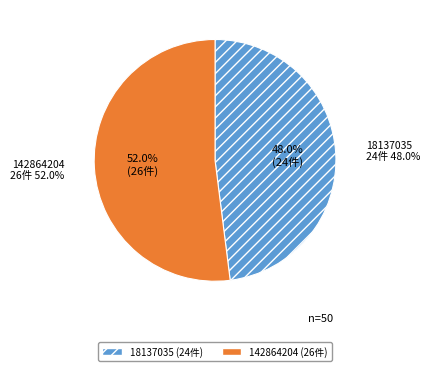

To the nearest percent, what is the difference between the 18137035 and 142864204 slice percentages?

4%